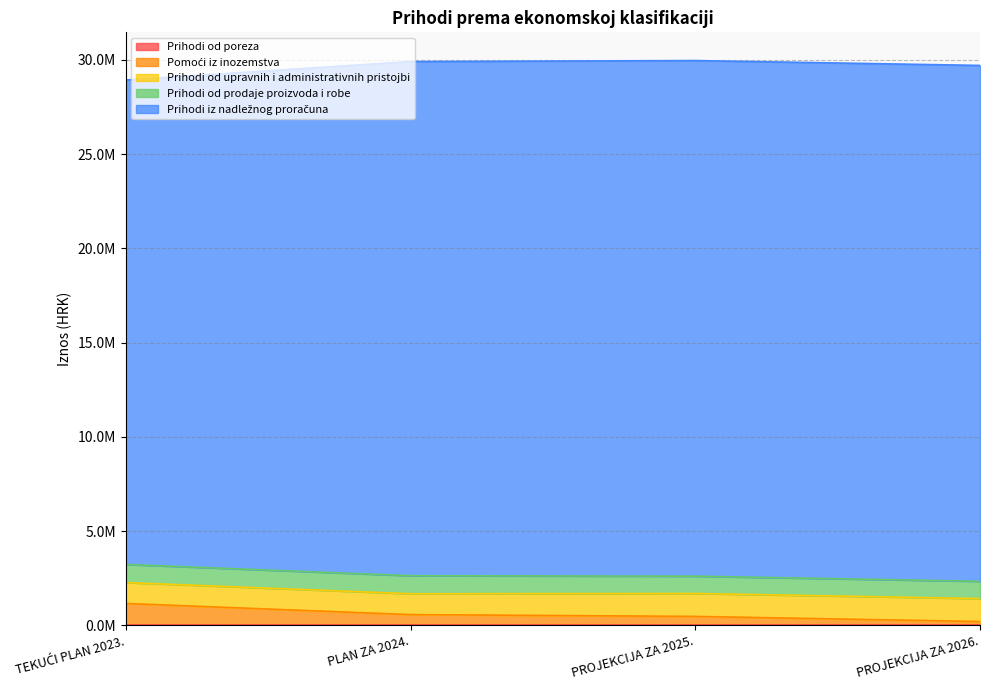

Read the Prihodi iz nadležnog proračuna value at TEKUĆI PLAN 2023..

25697833